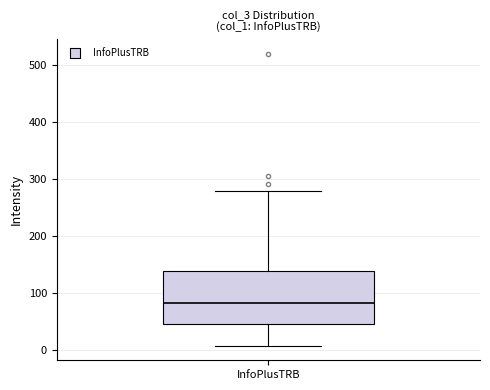

Where does the lower whisker of the box for InfoPlusTRB end on the y-axis? The values are not printed on the chart, so give them approximately, as read against the axis.

10